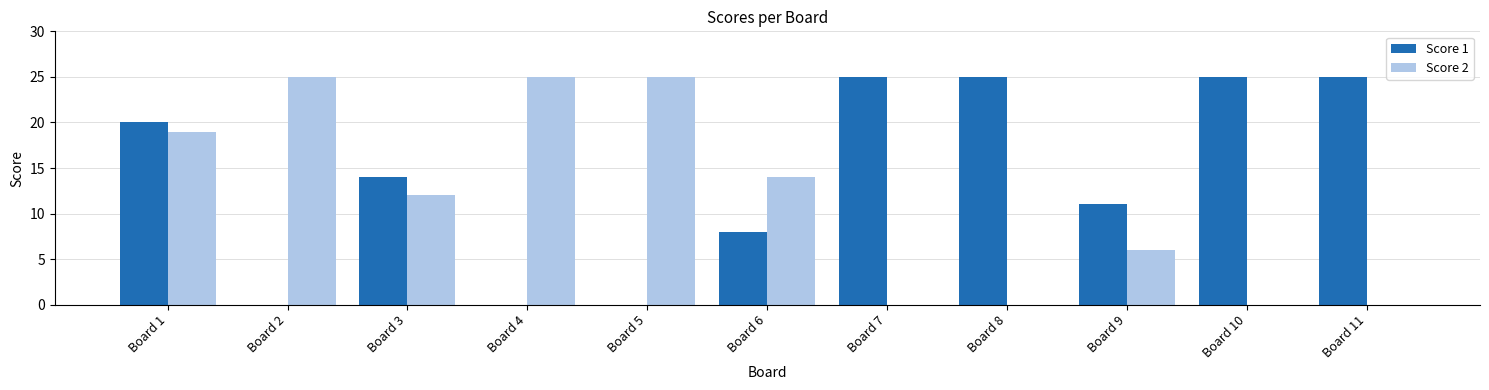

Count the number of data series in this chart.

2